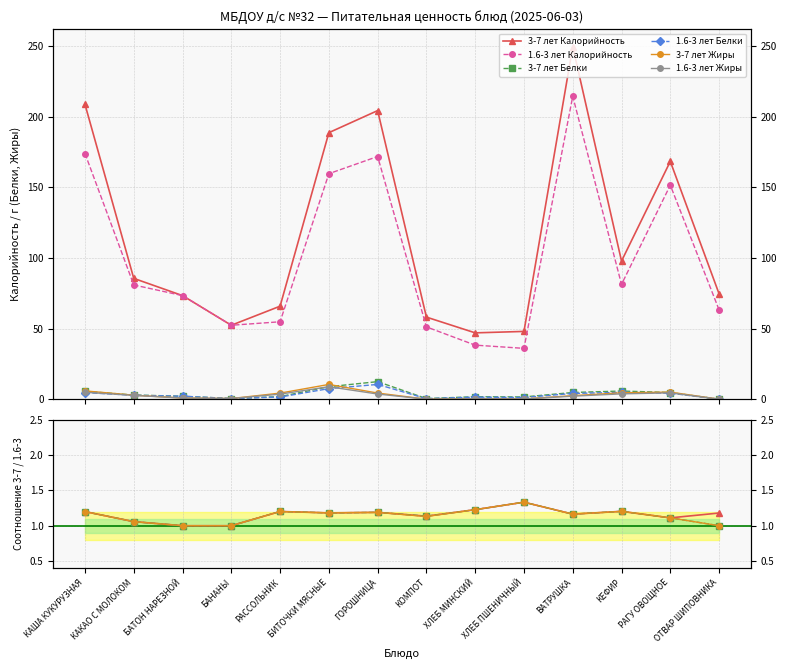

Which has a higher value, КЕФИР or ХЛЕБ ПШЕНИЧНЫЙ?

ХЛЕБ ПШЕНИЧНЫЙ